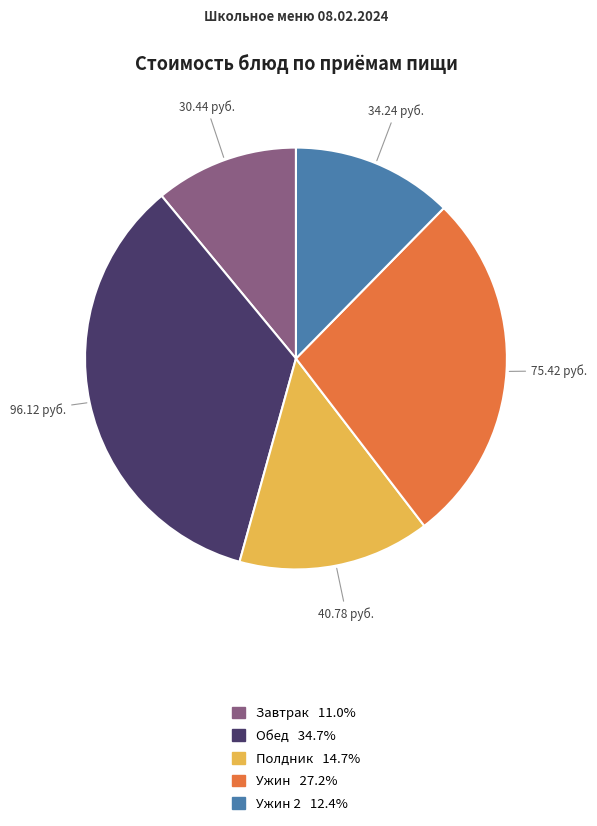

Is there a majority slice in this chart?

No